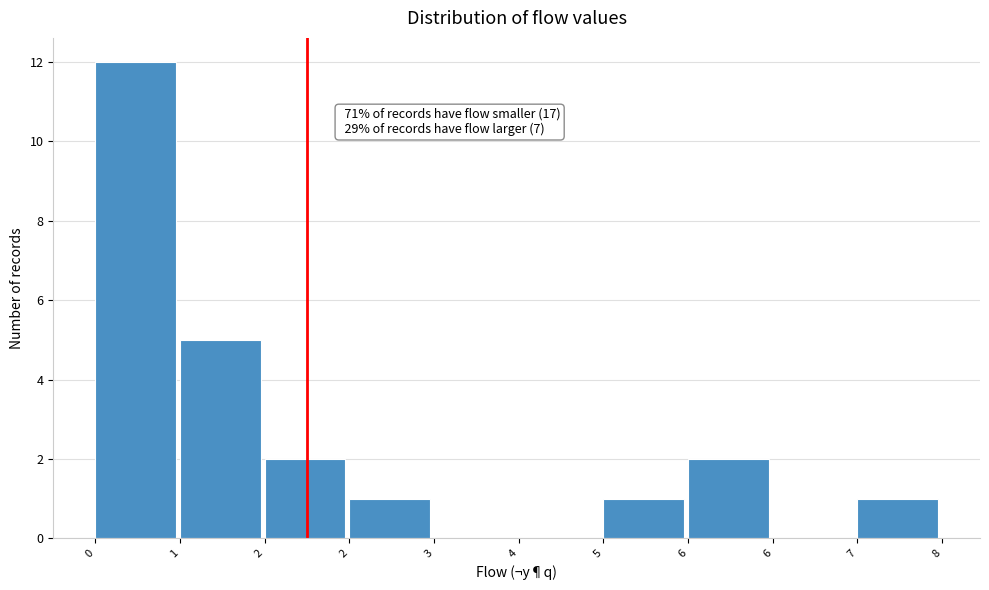

How many series are shown in this chart?

1